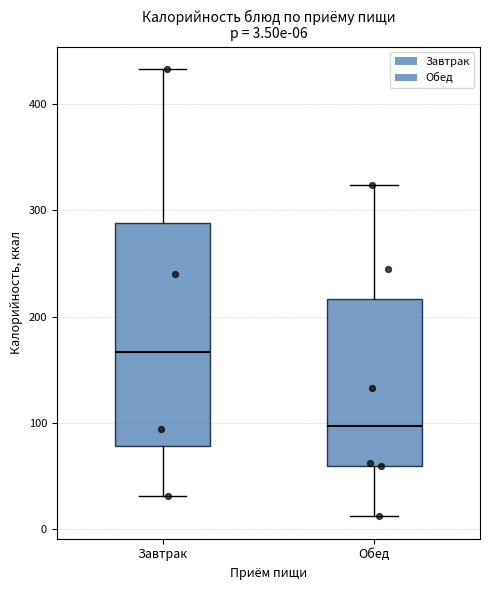

Which box is the tallest, from its lower edge to its upper edge?

Завтрак